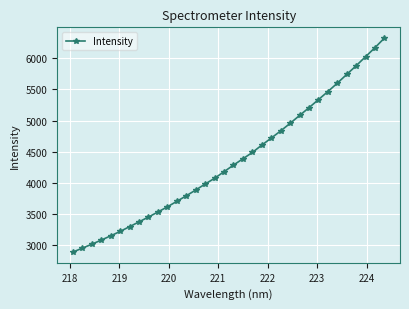

What is the value of the 14th point from the left?

3887.1